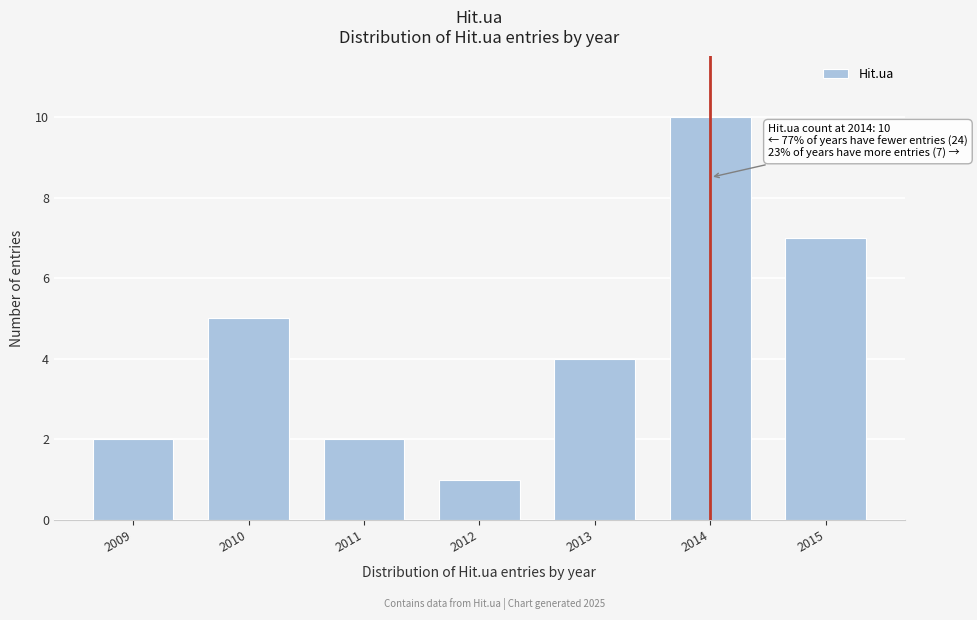

Reading left to right, what are all the values shown in this chart?

2009=2	2010=5	2011=2	2012=1	2013=4	2014=10	2015=7